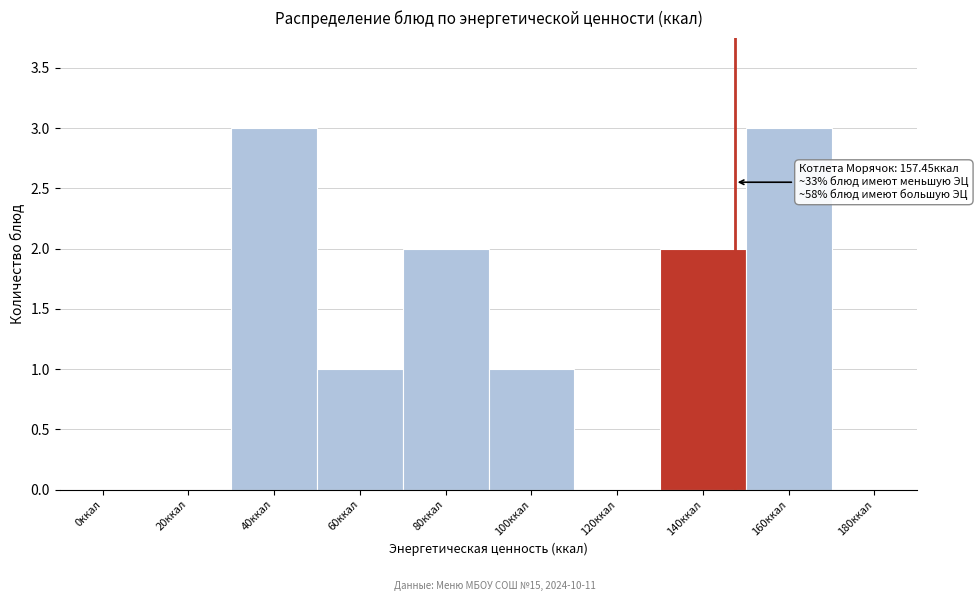

Reading left to right, list all the values displayed in this chart.

0ккал=0	20ккал=0	40ккал=3	60ккал=1	80ккал=2	100ккал=1	120ккал=0	140ккал=2	160ккал=3	180ккал=0